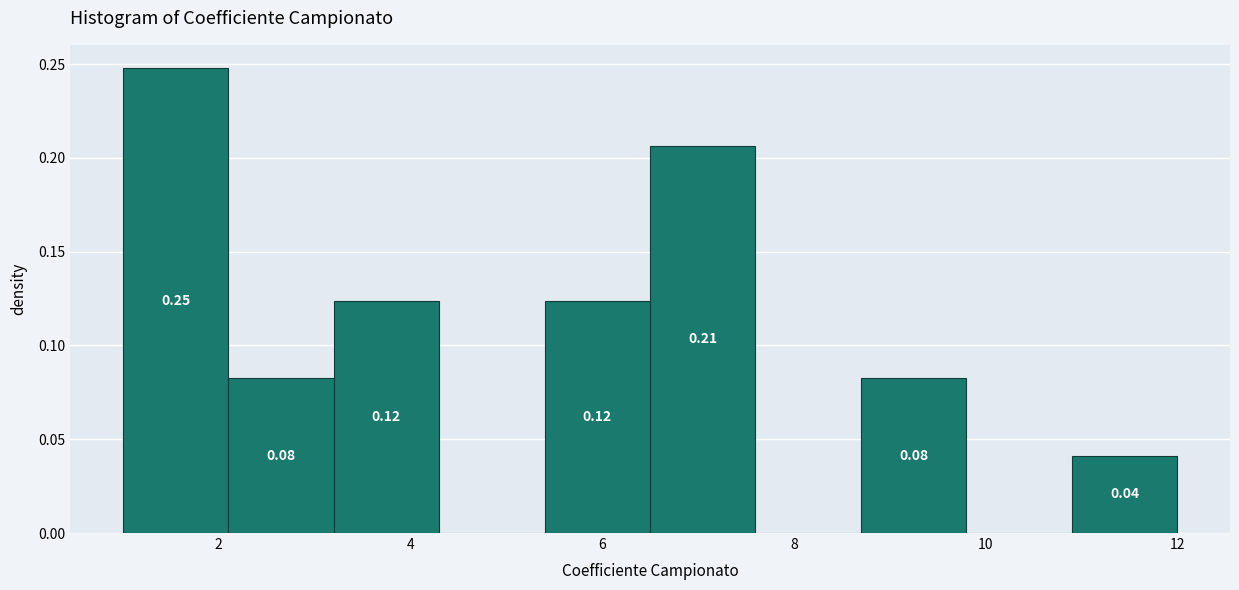

Which range on the x-axis has the tallest bar?

1.0 to 2.1